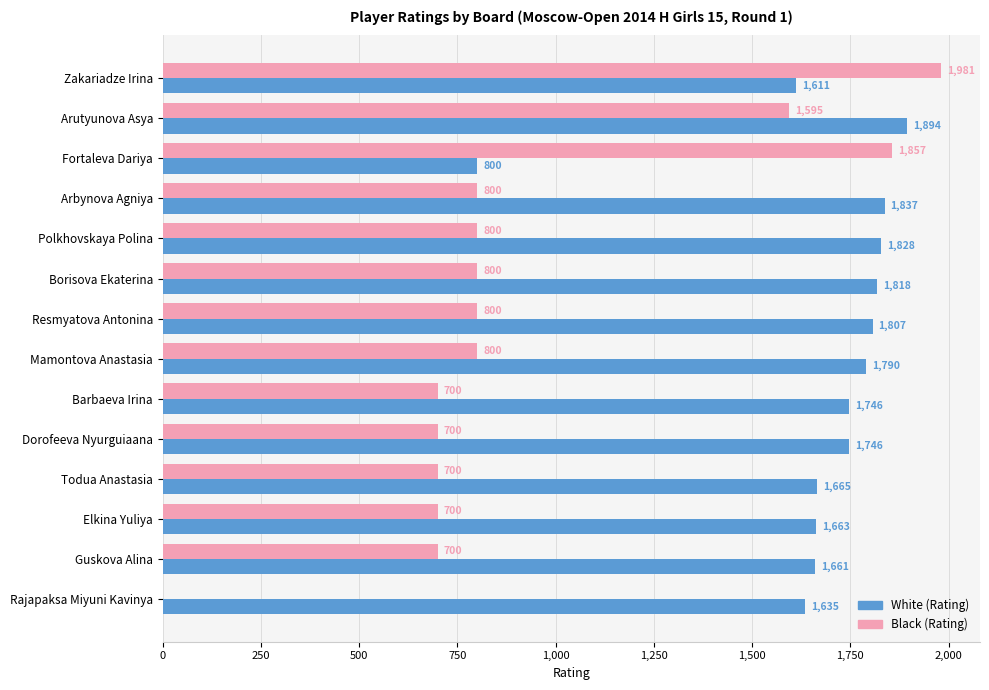

Which series has the largest total across all categories?

White (Rating)